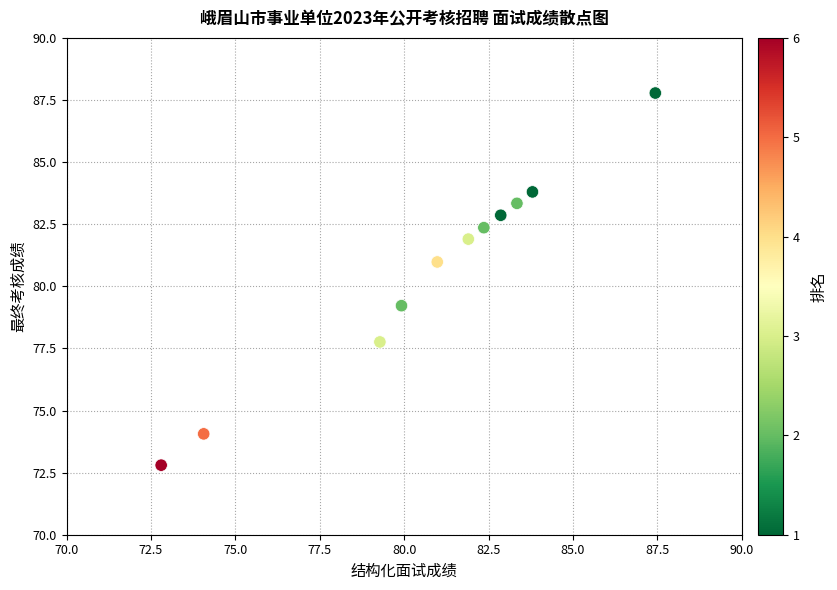

What is the range of Y values (max minus min)?

15.0